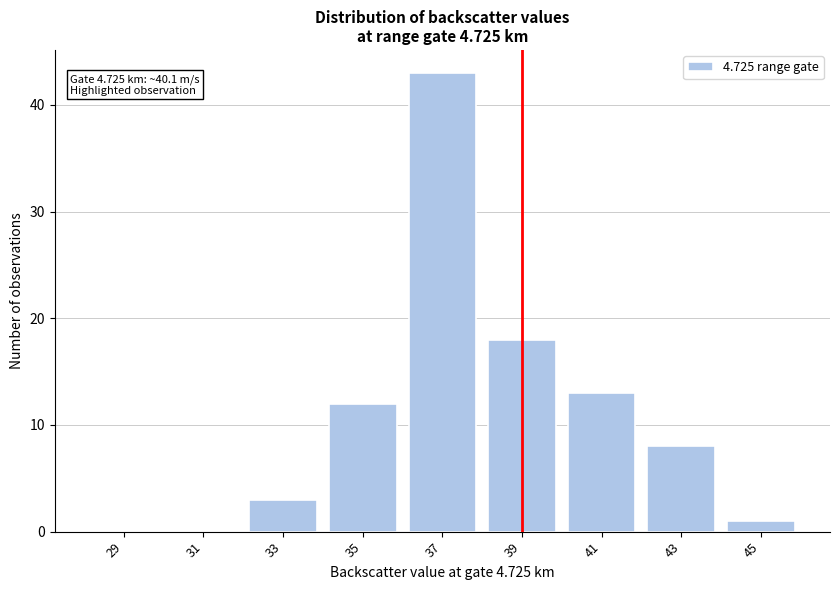

Reading left to right, what are all the values shown in this chart?

29=0	31=0	33=3	35=12	37=43	39=18	41=13	43=8	45=1